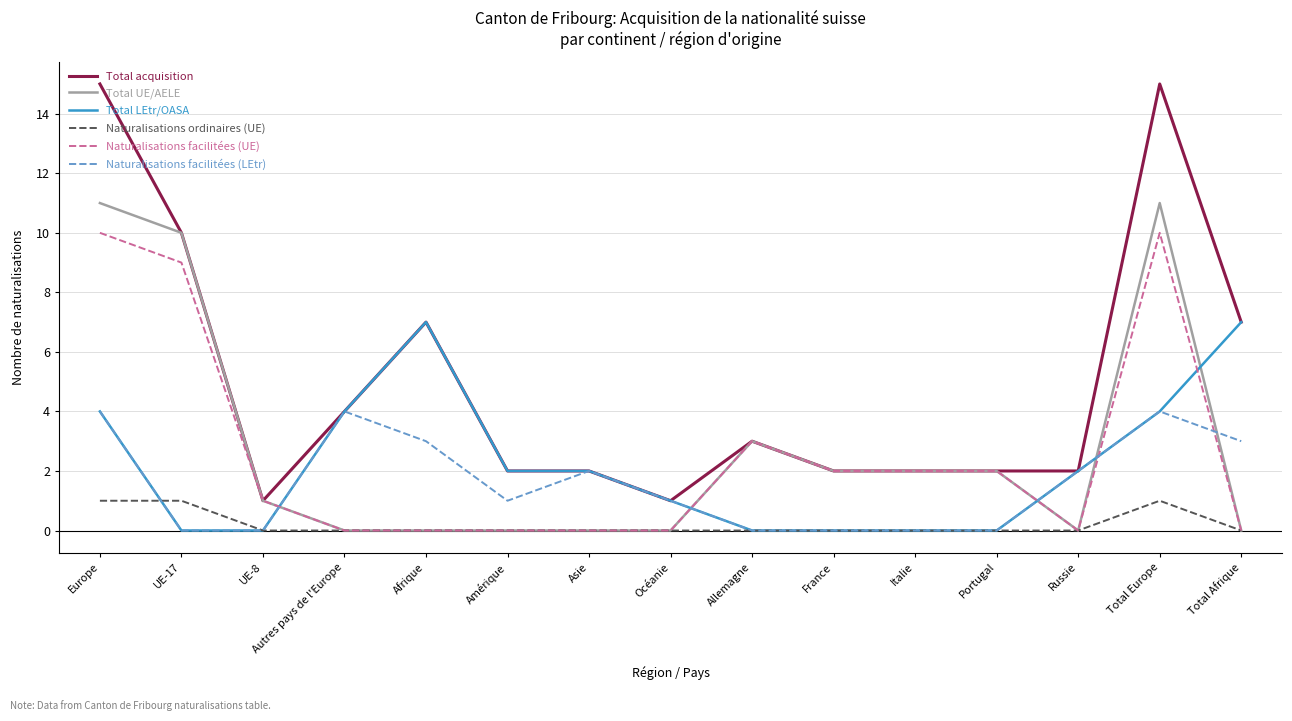

At which label is Naturalisations facilitées (UE) closest to 5?

Allemagne